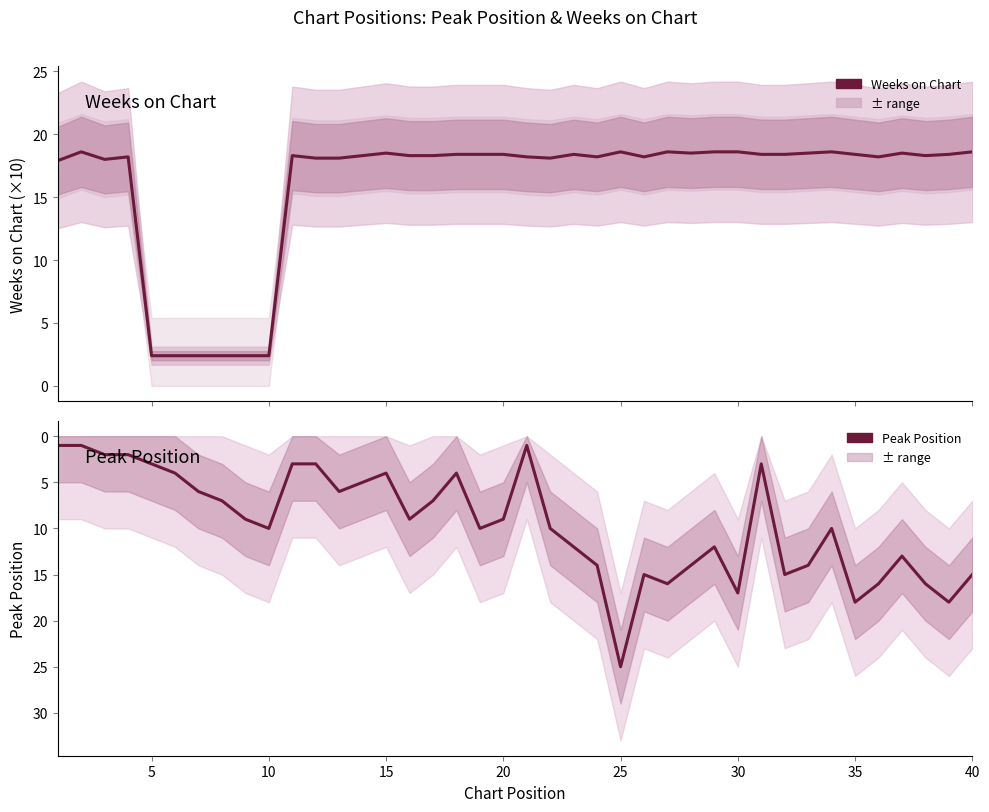

Reading left to right, transcribe all the data shown in this chart.

Weeks on Chart: 17.9	18.6	18.0	18.2	2.4	2.4	2.4	2.4	2.4	2.4	18.3	18.1	18.1	18.3	18.5	18.3	18.3	18.4	18.4	18.4	18.2	18.1	18.4	18.2	18.6	18.2	18.6	18.5	18.6	18.6	18.4	18.4	18.5	18.6	18.4	18.2	18.5	18.3	18.4	18.6
Peak Position: 1.0	1.0	2.0	2.0	3.0	4.0	6.0	7.0	9.0	10.0	3.0	3.0	6.0	5.0	4.0	9.0	7.0	4.0	10.0	9.0	1.0	10.0	12.0	14.0	25.0	15.0	16.0	14.0	12.0	17.0	3.0	15.0	14.0	10.0	18.0	16.0	13.0	16.0	18.0	15.0